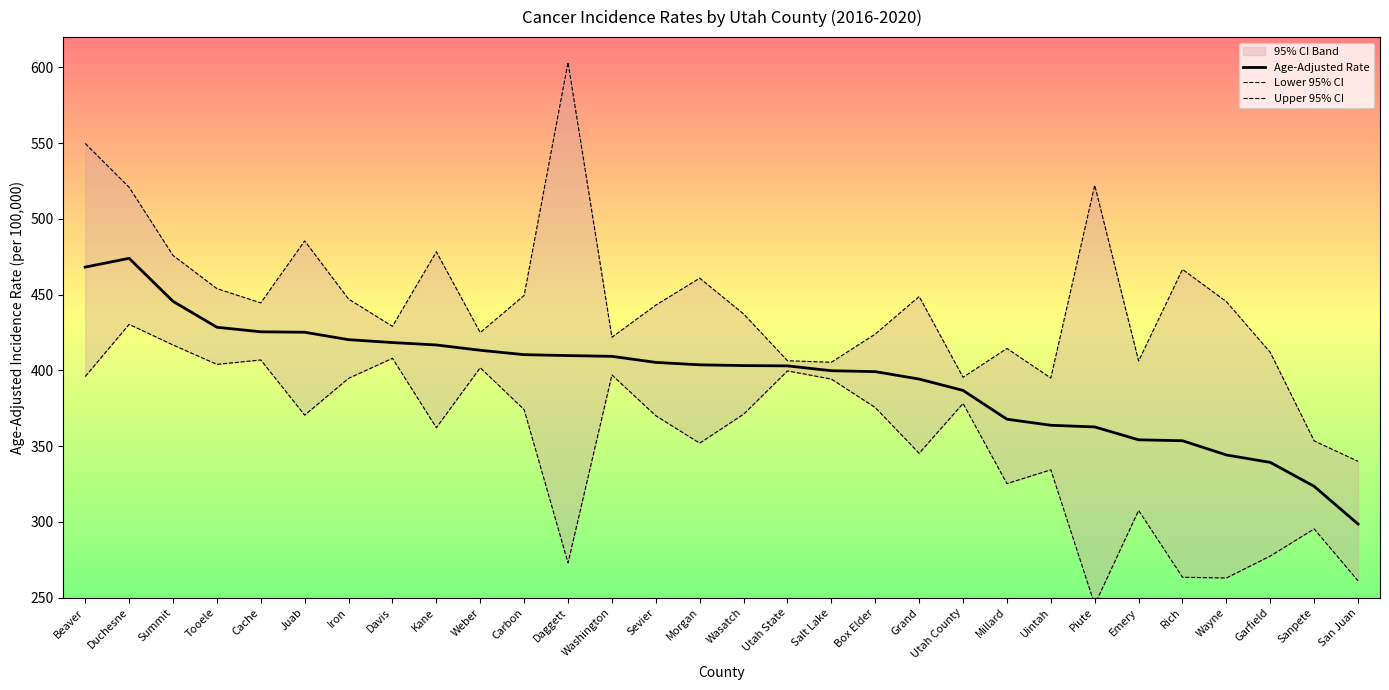

What is the difference between the maximum and minimum values in the Upper 95% CI series?

263.3